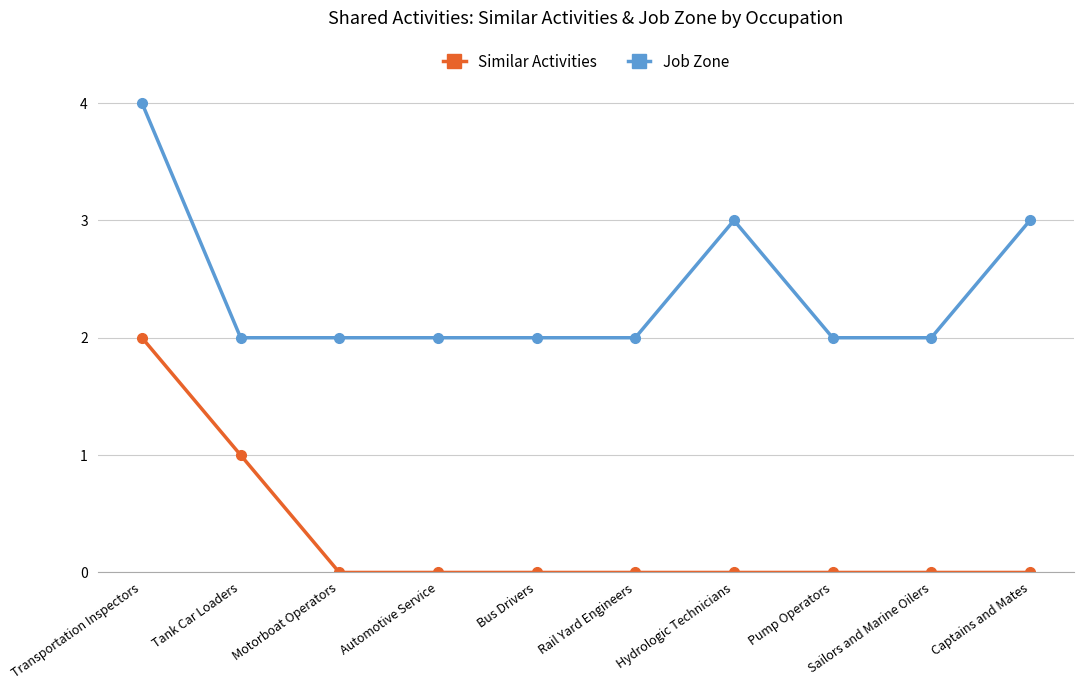

True or false: Job Zone and Similar Activities cross at least once.

False